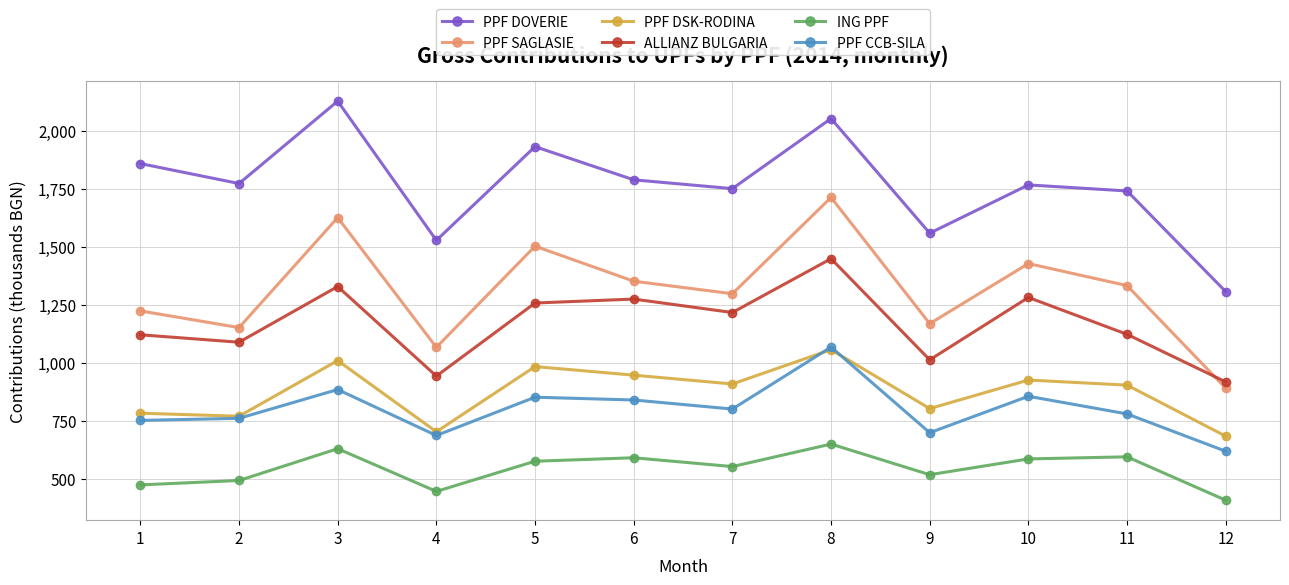

The value of PPF SAGLASIE at 12 is 892. True or false?

True